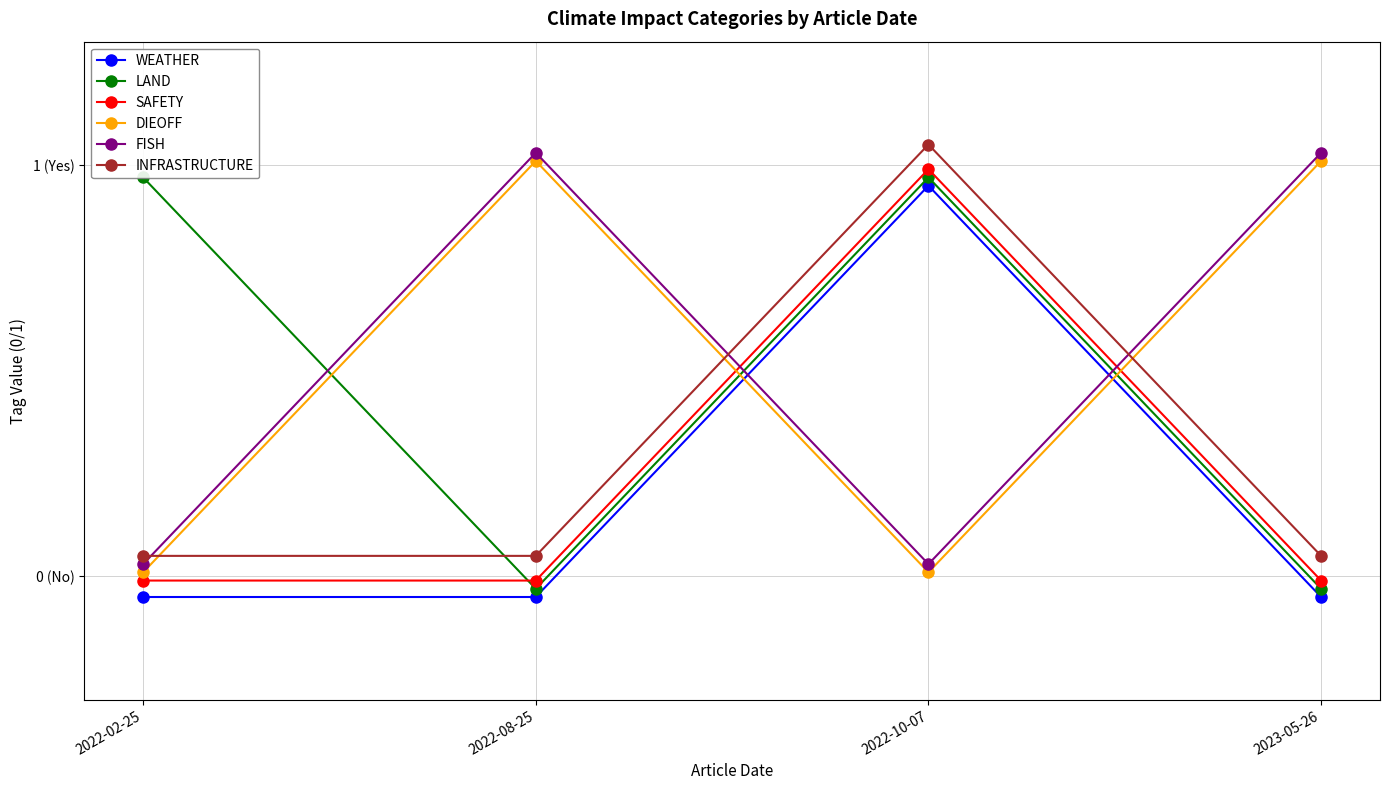

Is this an area chart (filled region under the line)?

No